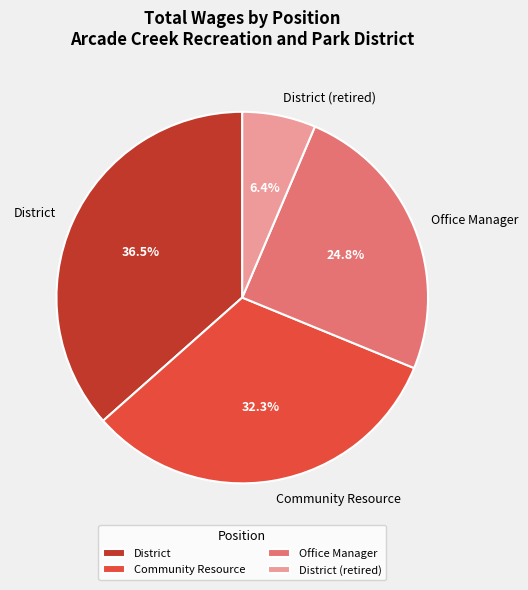

How many slices are in this pie chart?

4